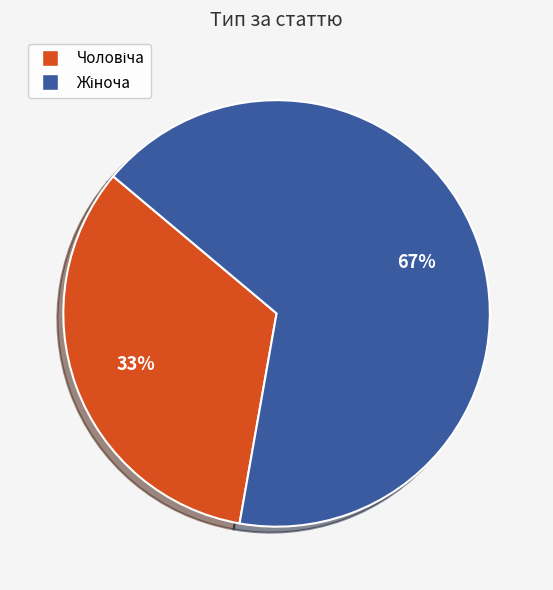

To the nearest percent, what is the average slice percentage?

50%